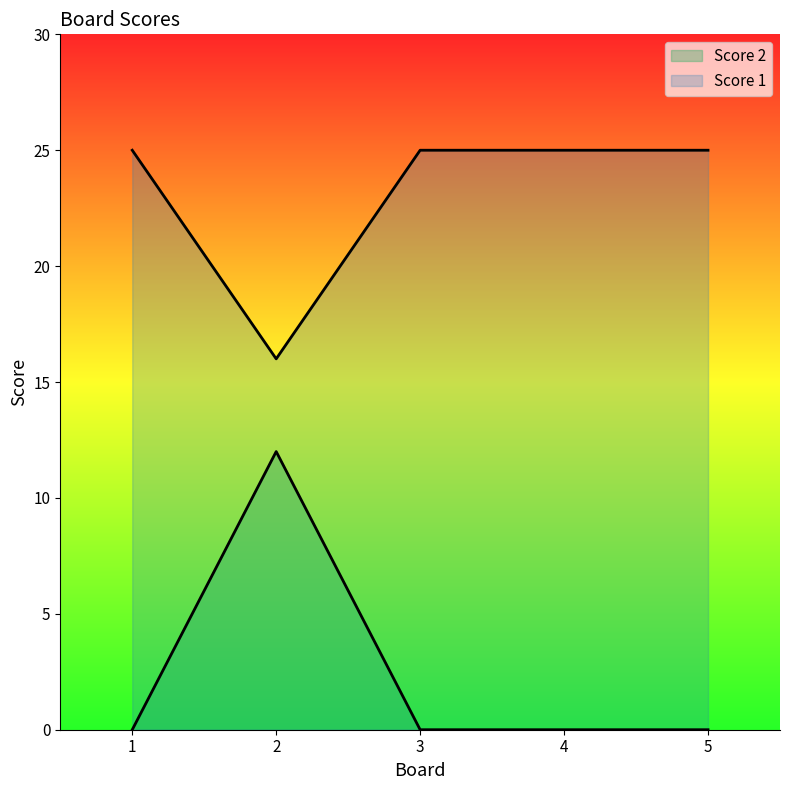

What is the difference between the second highest and minimum values in the Score 2 series?

9